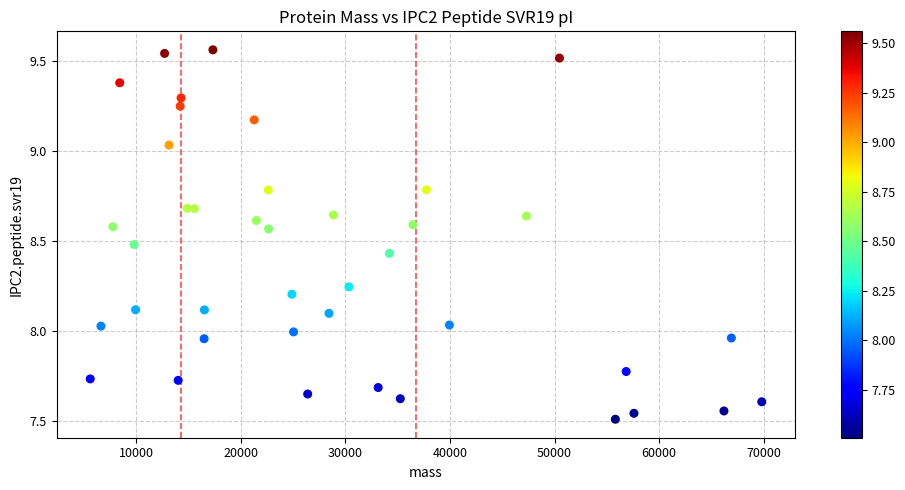

What is the range of X values (max minus min)?

64201.5